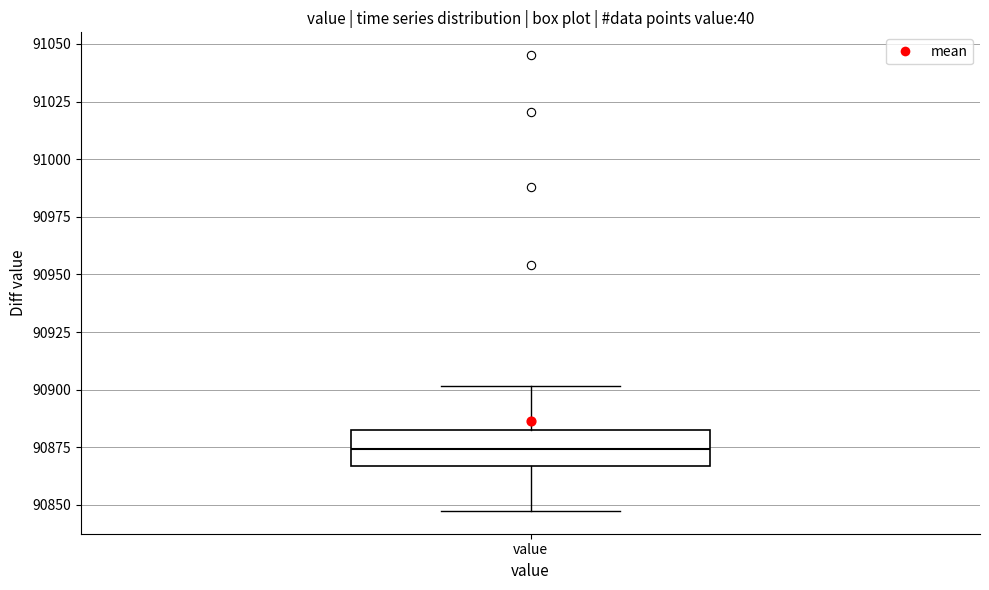

Transcribe this box plot: give where the median line is, the range the box spans, and where the two whiskers end, as read against the y-axis. The values are not printed on the chart, so give them approximately, as read against the axis.

median 90875, box 90865 to 90880, whiskers 90845 to 90900